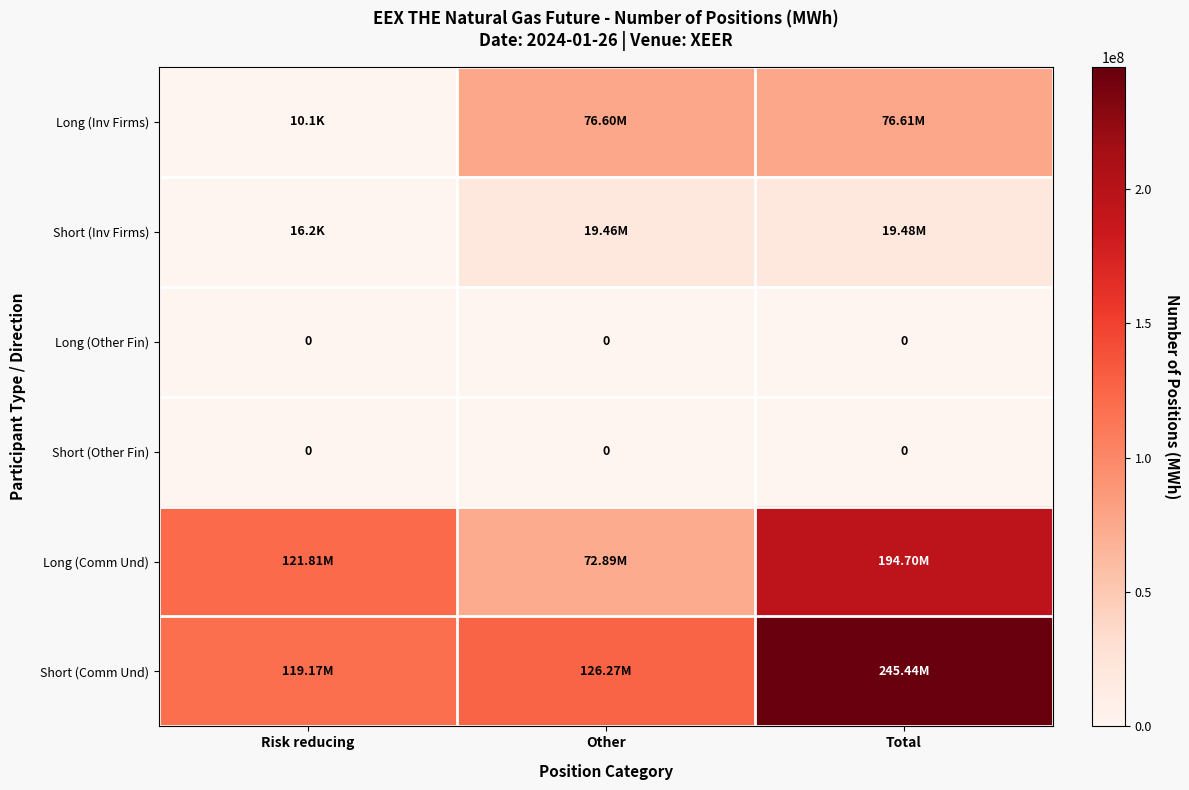

True or false: Long (Inv Firms) has a value of 41345023 at Total.

False